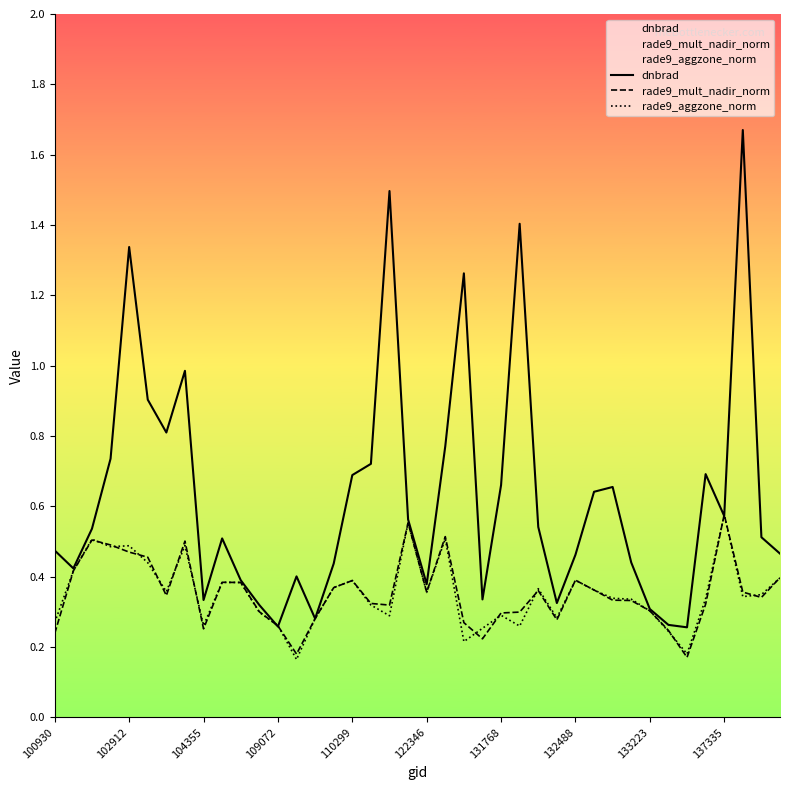

Which series has the largest total across all categories?

dnbrad